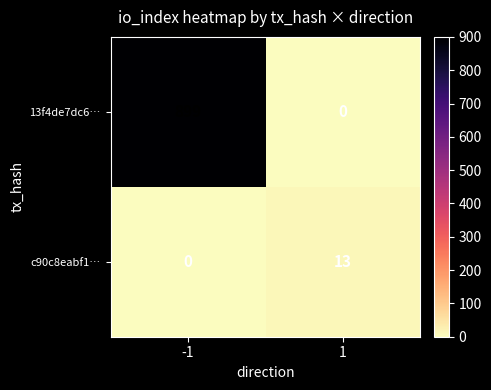

At how many categories does at least one series exceed 66?

1